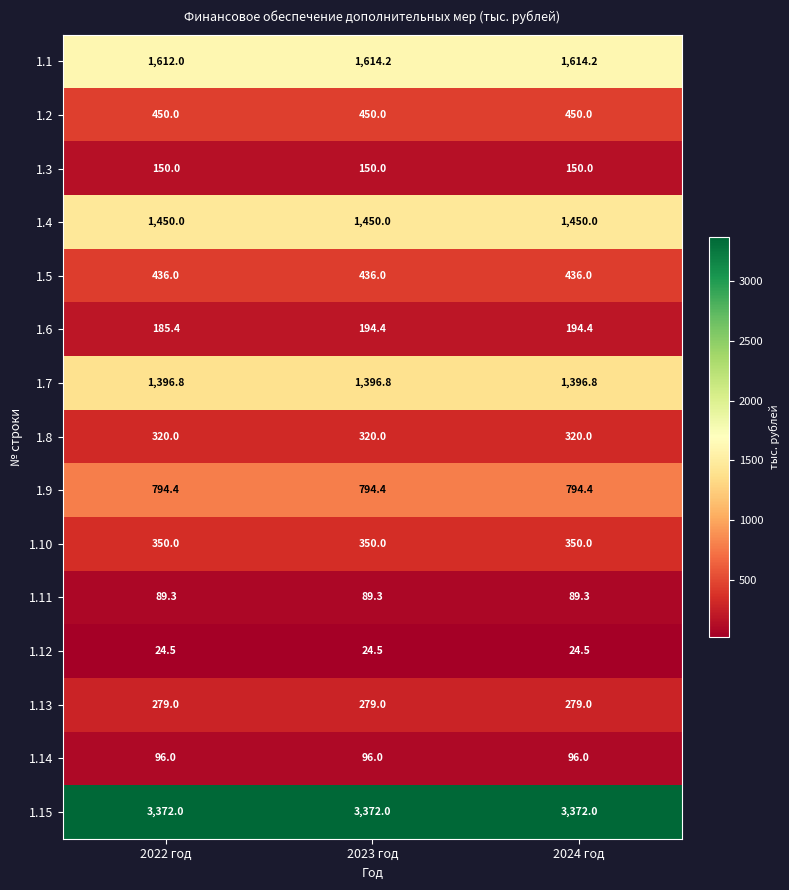

Rank the series at 2023 год from lowest to highest value.

1.12, 1.11, 1.14, 1.3, 1.6, 1.13, 1.8, 1.10, 1.5, 1.2, 1.9, 1.7, 1.4, 1.1, 1.15